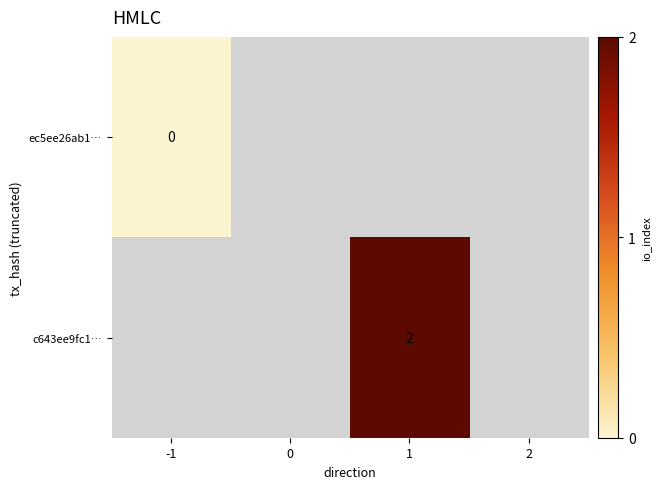

How many data points does each series have?

4